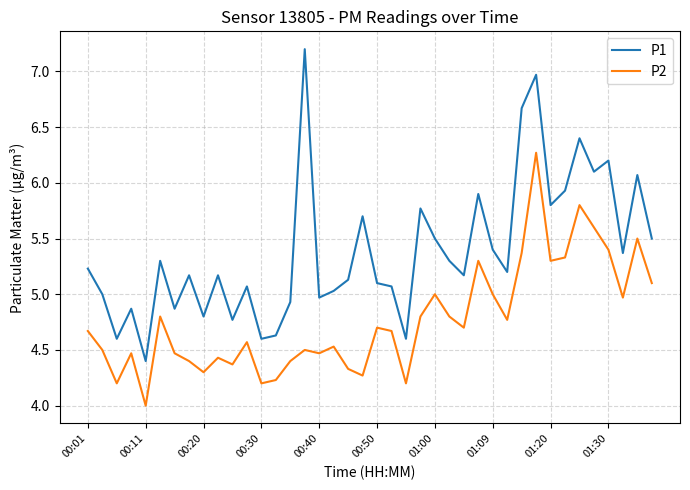

Rank the series by their average value, from highest to lowest.

P1, P2